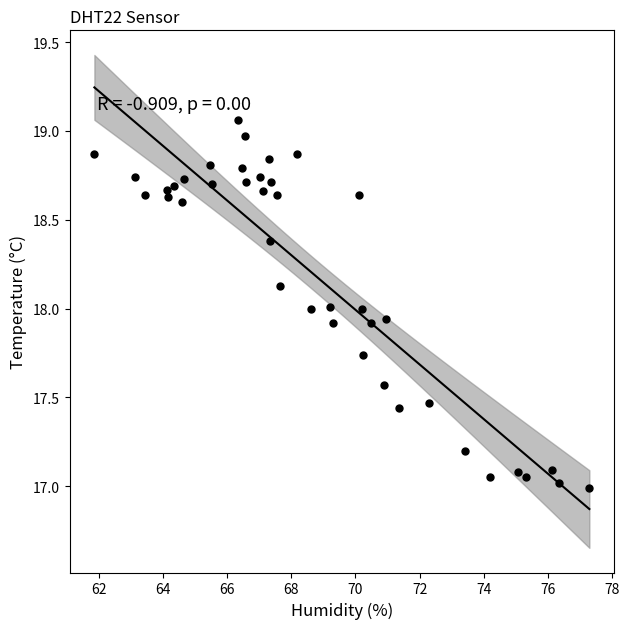

What is the range of X values (max minus min)?

15.4